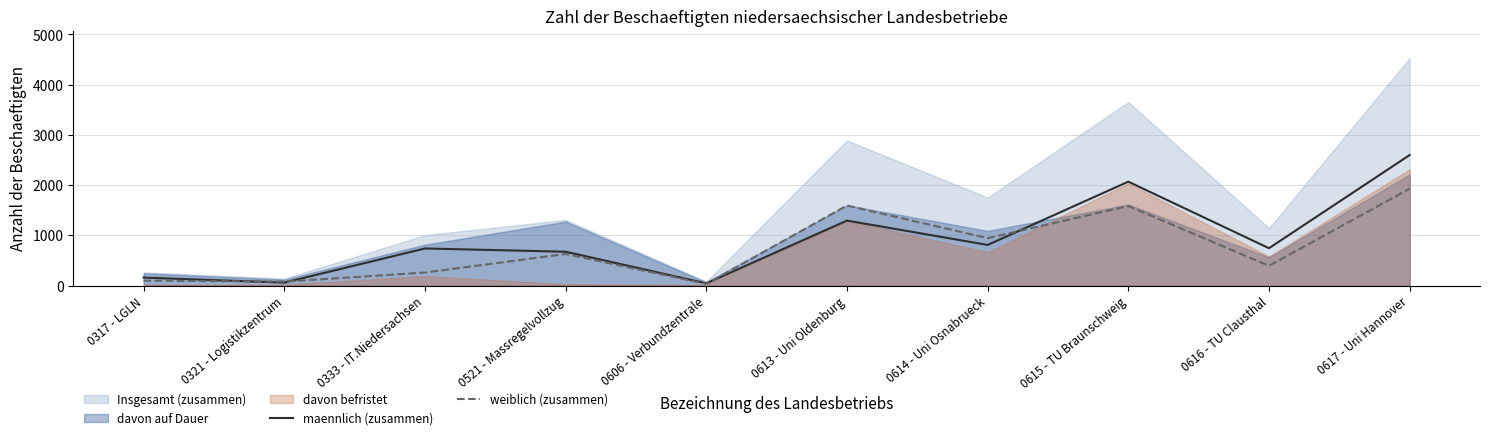

Rank the categories by weiblich (zusammen) value from highest to lowest.

0617 - Uni Hannover, 0613 - Uni Oldenburg, 0615 - TU Braunschweig, 0614 - Uni Osnabrueck, 0521 - Massregelvollzug, 0616 - TU Clausthal, 0333 - IT.Niedersachsen, 0317 - LGLN, 0321 - Logistikzentrum, 0606 - Verbundzentrale